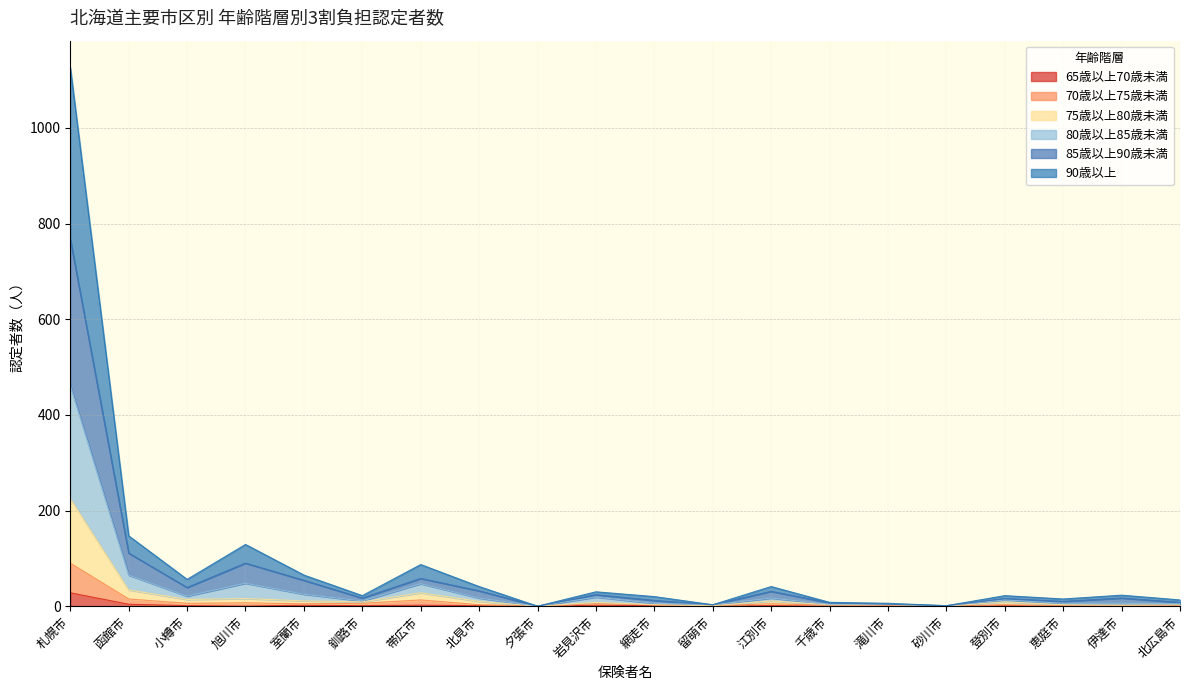

What is the spread (max minus min) of values at 北見市?

40